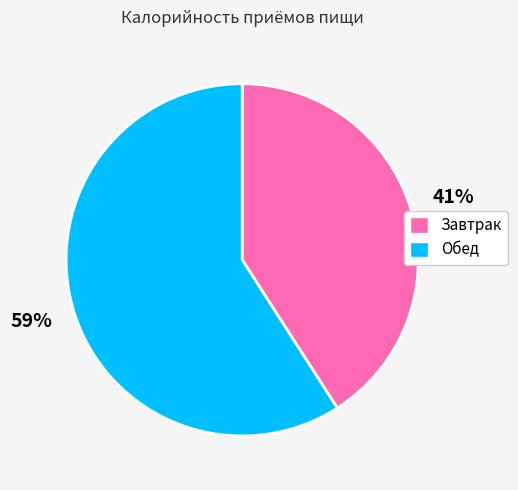

What percentage is the Завтрак slice, to the nearest percent?

41%